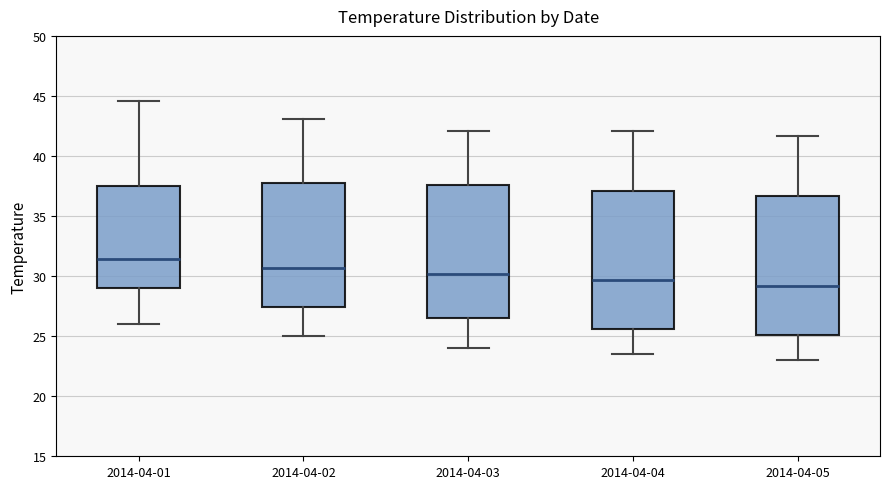

Reading left to right, read every box against the y-axis: the position of its median line, the range the box covers, and the ends of its whiskers. The values are not printed on the chart, so give them approximately, as read against the axis.

2014-04-01: median 31.5, box 29.0 to 37.5, whiskers 26.0 to 44.5
2014-04-02: median 30.5, box 27.5 to 37.5, whiskers 25.0 to 43.0
2014-04-03: median 30.0, box 26.5 to 37.5, whiskers 24.0 to 42.0
2014-04-04: median 29.5, box 25.5 to 37.0, whiskers 23.5 to 42.0
2014-04-05: median 29.0, box 25.0 to 36.5, whiskers 23.0 to 41.5